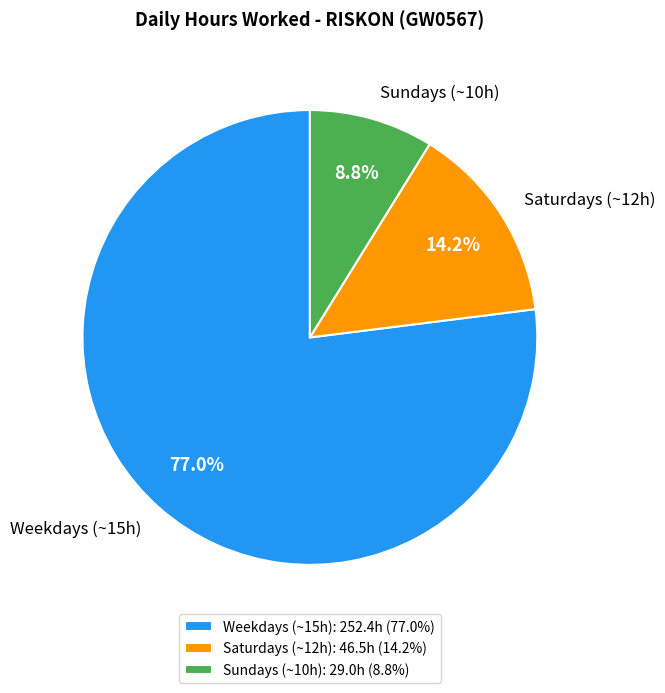

Combined, do Saturdays (~12h) and Weekdays (~15h) account for over 50%?

Yes